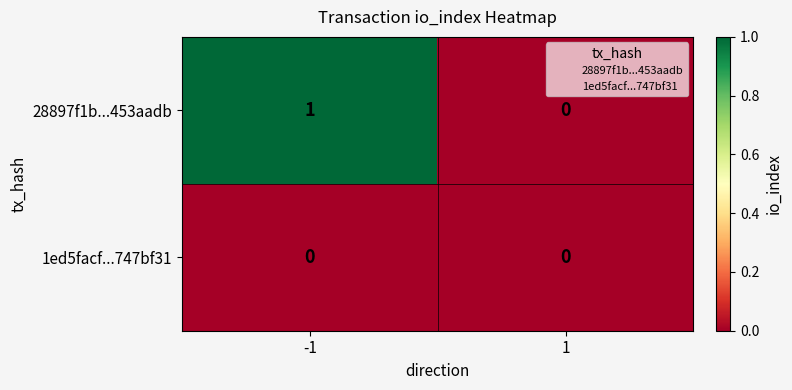

True or false: 28897f1b...453aadb has a value of 0 at 1.

True